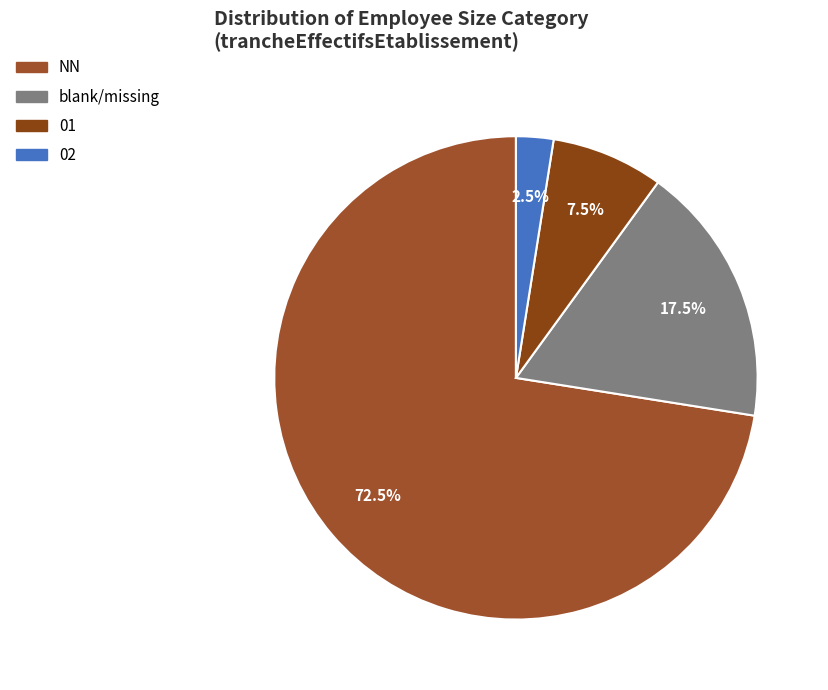

Count the number of slices in the pie.

4